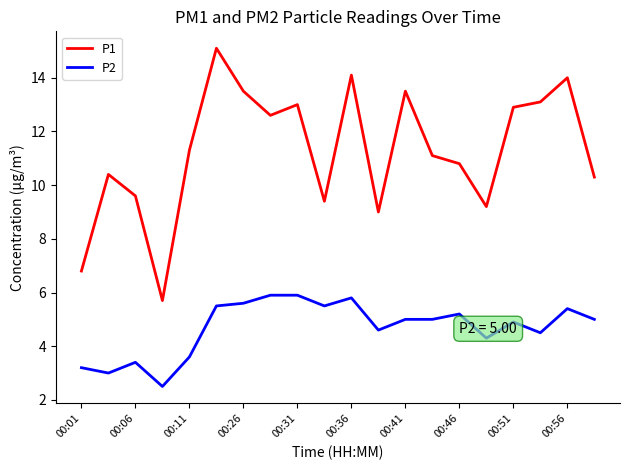

True or false: P1 and P2 intersect in this chart.

False